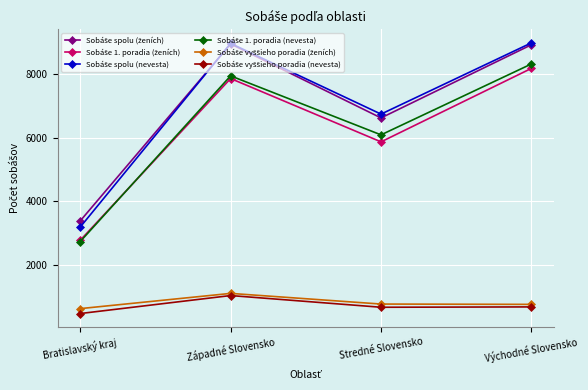

What is the greatest value displayed?

8989